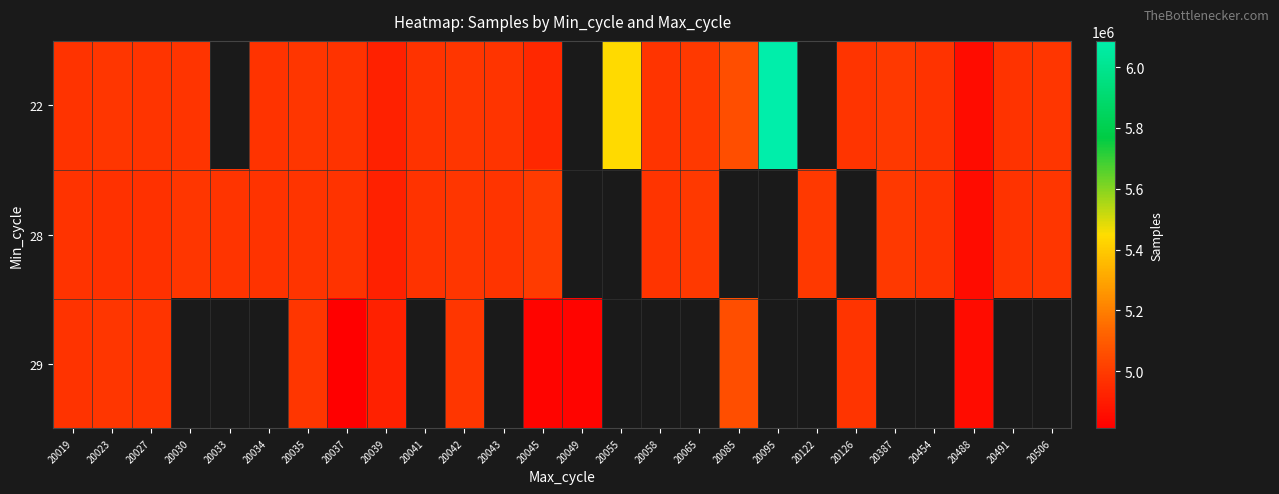

Is it true that 28 equals 4994359.0 at 20387?

True